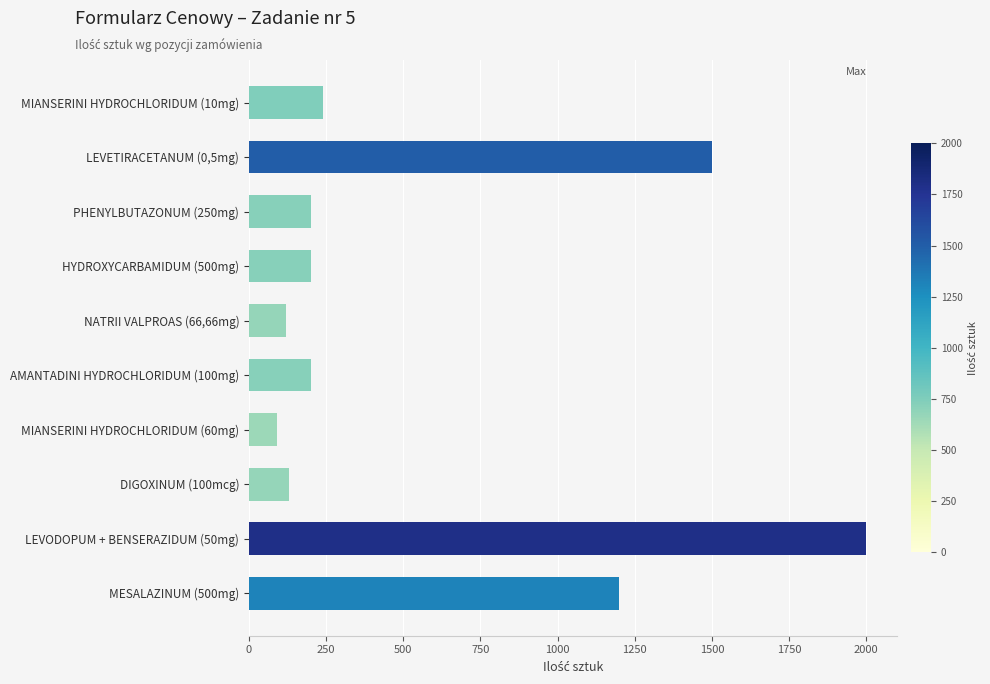

What is the difference between the maximum and minimum values?

1910